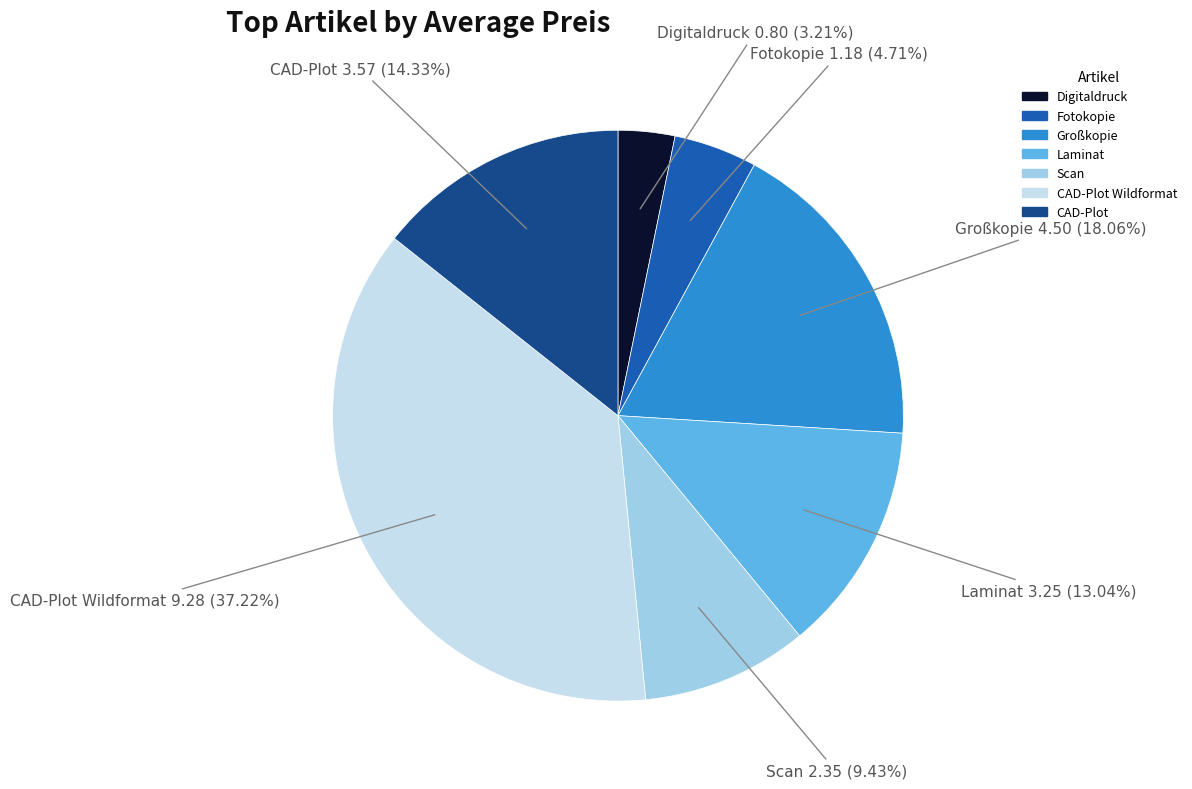

Does any single category account for the majority?

No